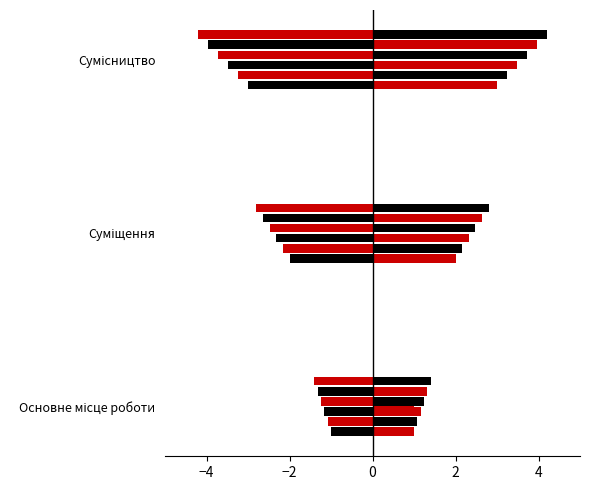

How many distinct data groups are displayed?

2